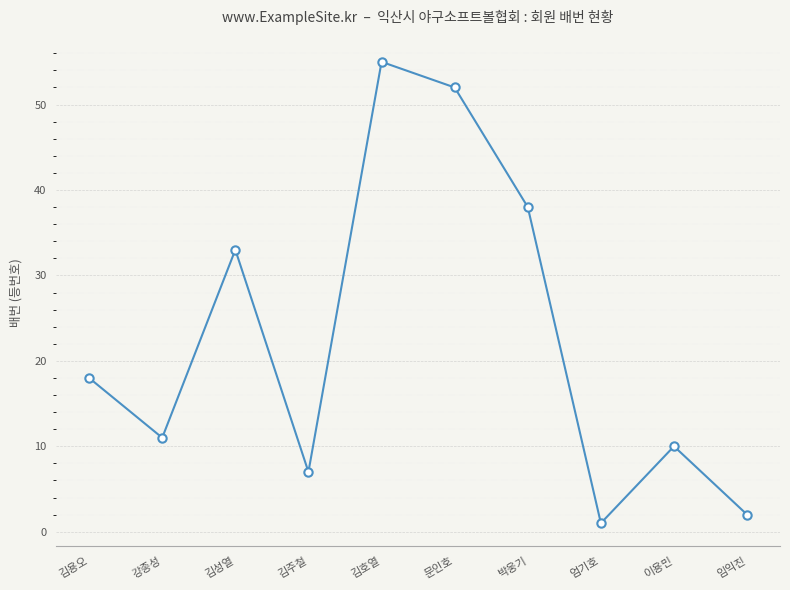

What is the value of the 8th point from the left?

1